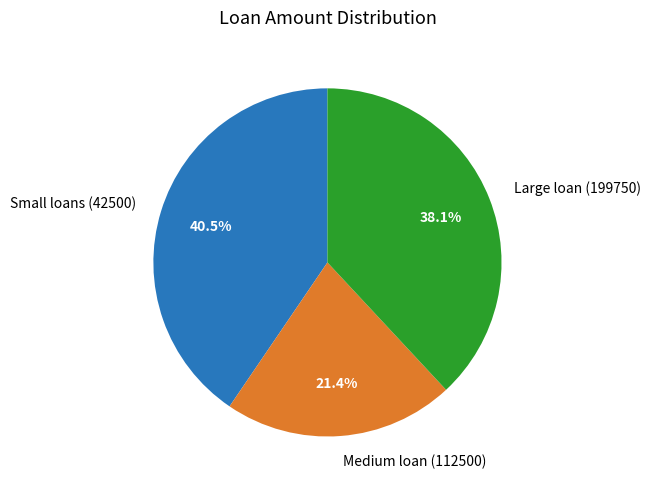

Is Small loans (42500) the majority of the pie?

No